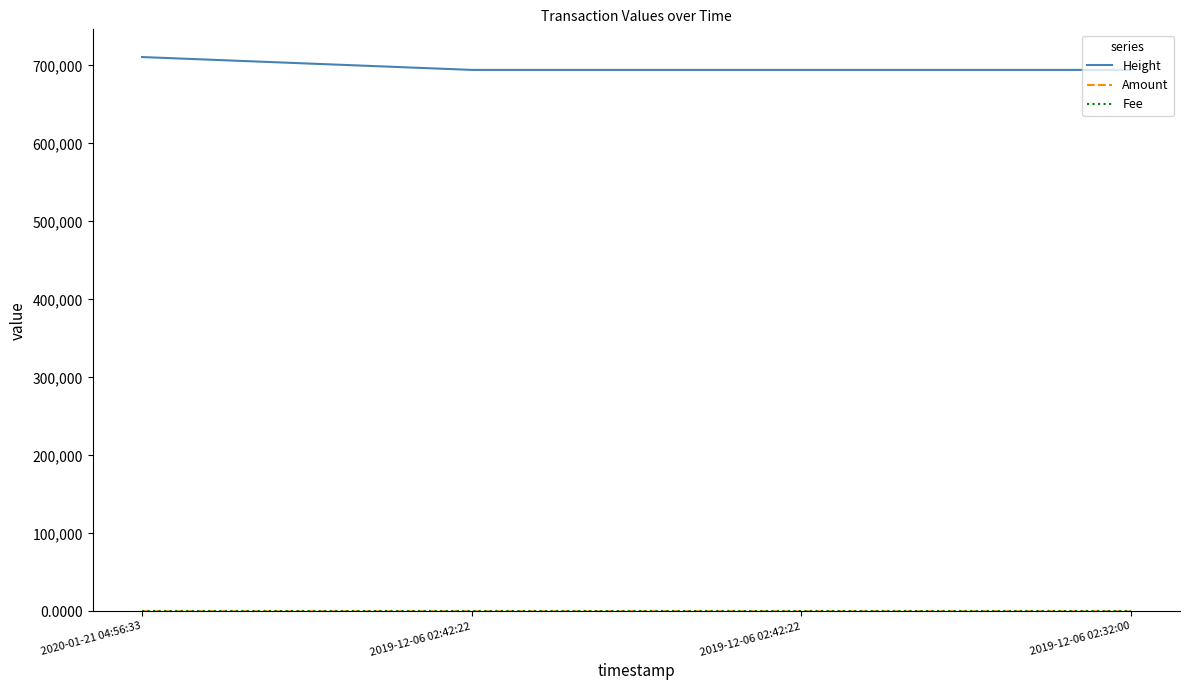

Reading left to right, what are all the values shown in this chart?

Height: 710616.0	694141.0	694141.0	694137.0
Amount: 0.0	0.0	0.0	5.0
Fee: 0.0	0.0	0.0	0.0